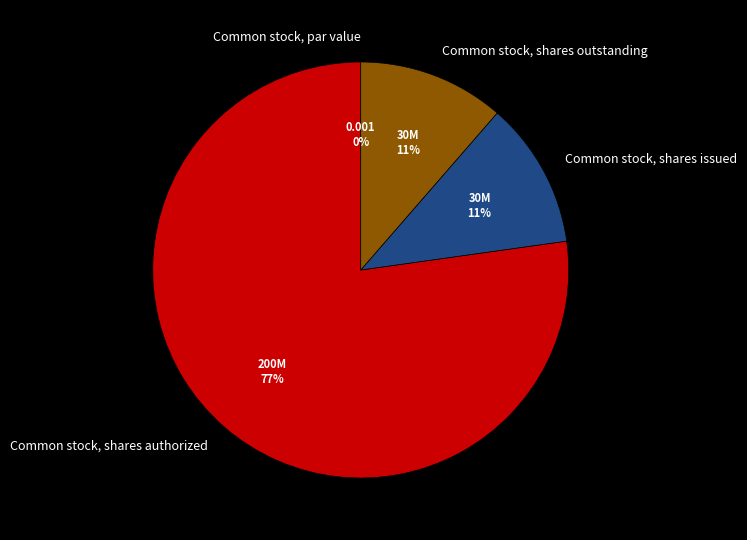

To the nearest percent, what is the combined percentage of Common stock, shares outstanding and Common stock, shares issued?

23%